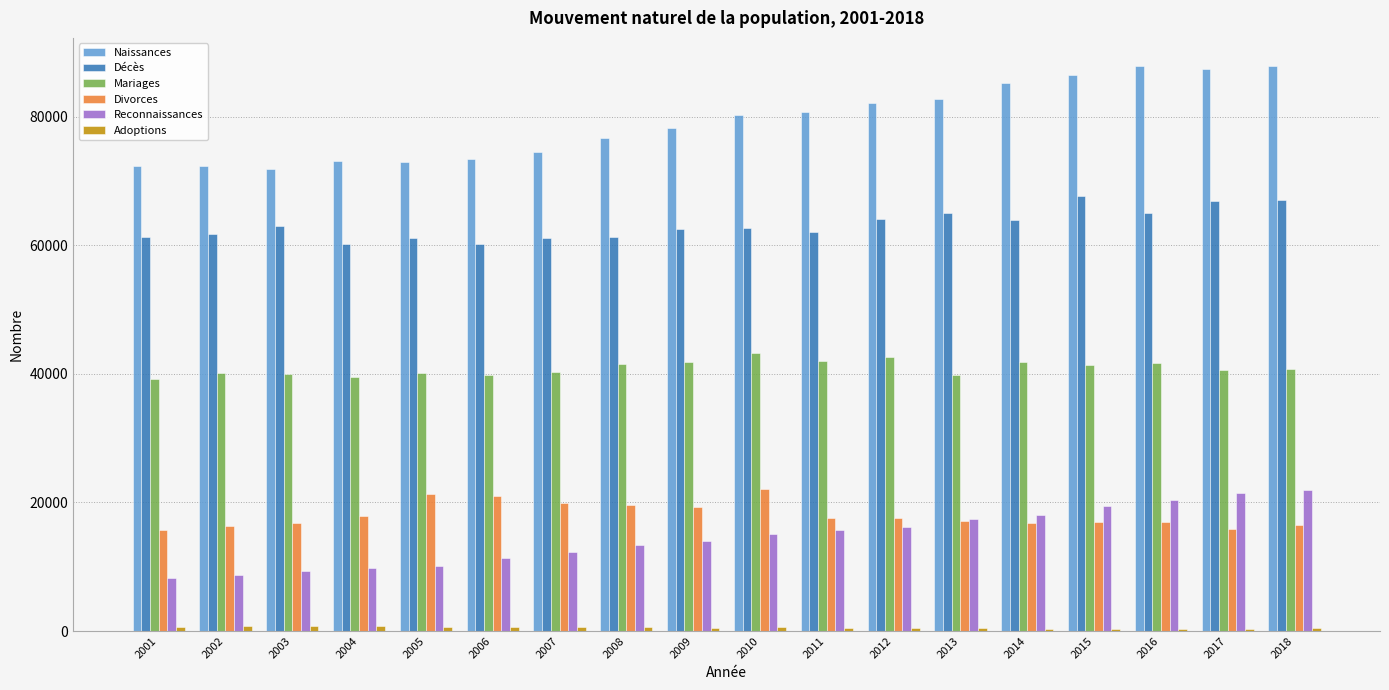

What is the minimum value shown in the chart?

305